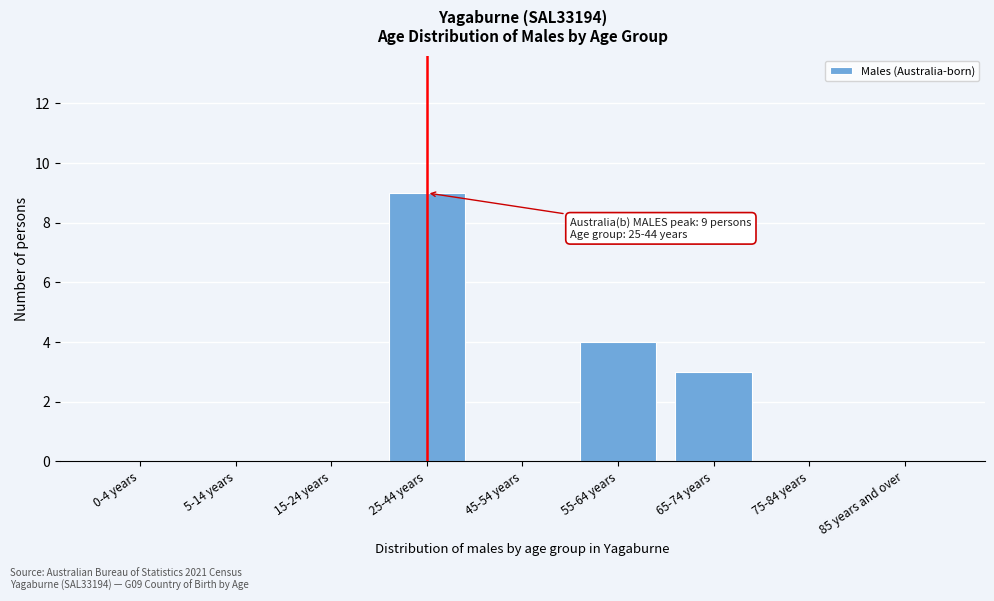

Reading right to left, extract all data points from this chart.

85 years and over=0	75-84 years=0	65-74 years=3	55-64 years=4	45-54 years=0	25-44 years=9	15-24 years=0	5-14 years=0	0-4 years=0